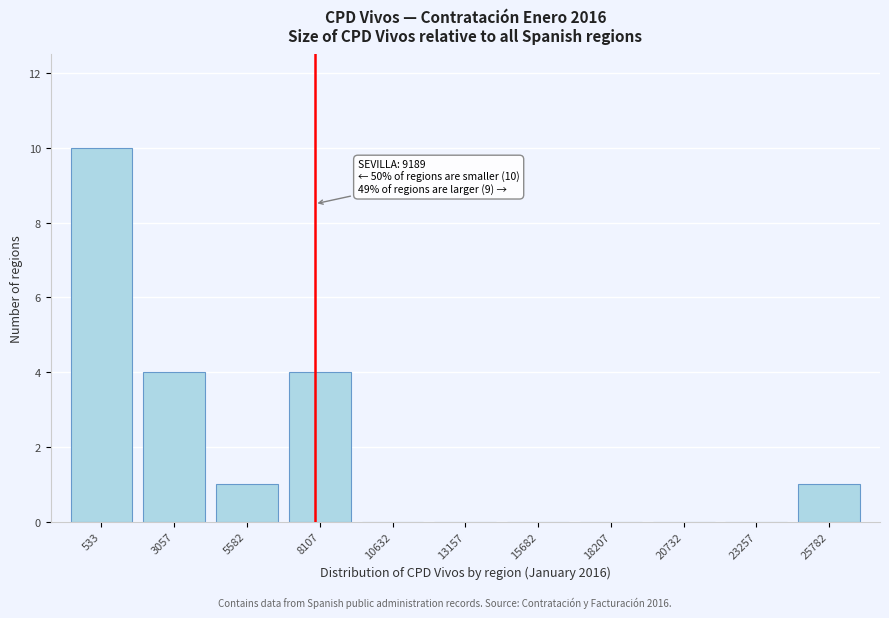

Reading right to left, transcribe all the data shown in this chart.

25782=1	23257=0	20732=0	18207=0	15682=0	13157=0	10632=0	8107=4	5582=1	3057=4	533=10